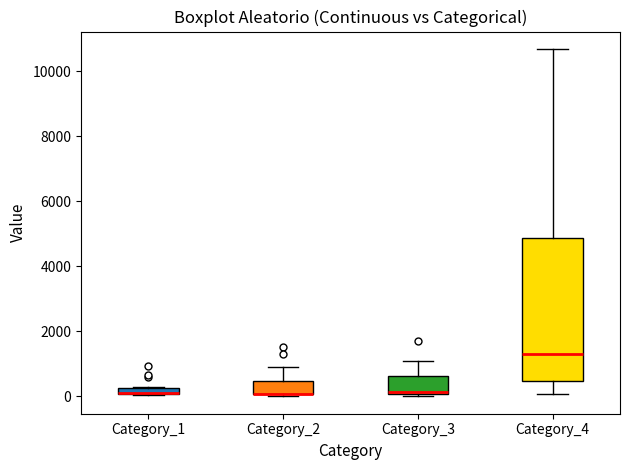

Where is the upper edge of the box for Category_1 on the y-axis? The values are not printed on the chart, so give them approximately, as read against the axis.

200